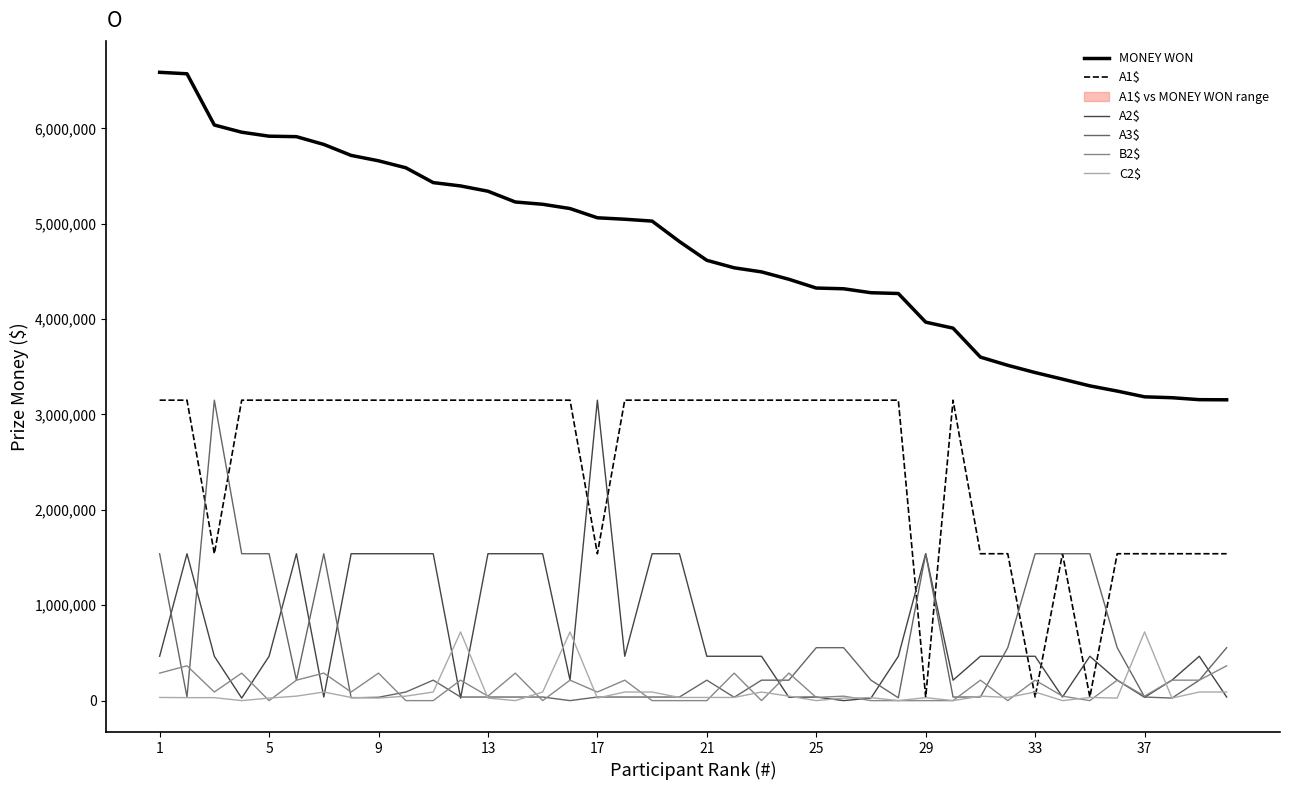

Which series has the largest total across all categories?

MONEY WON